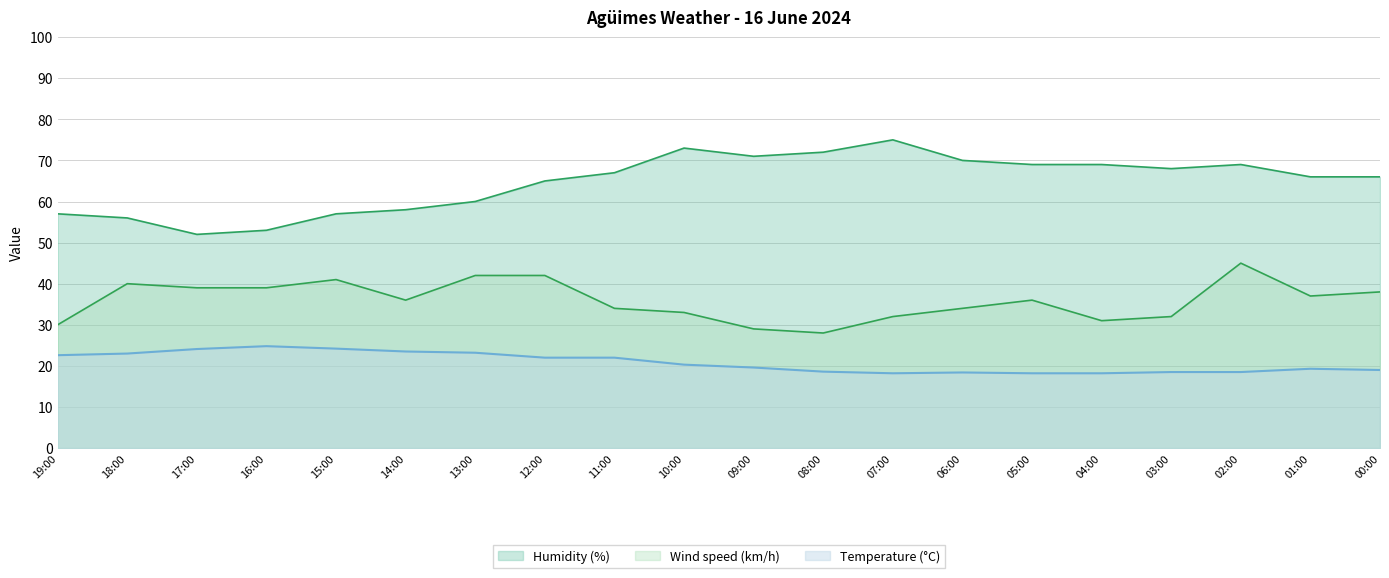

The Humidity (%) series shows 58.0 at 14:00. True or false?

True